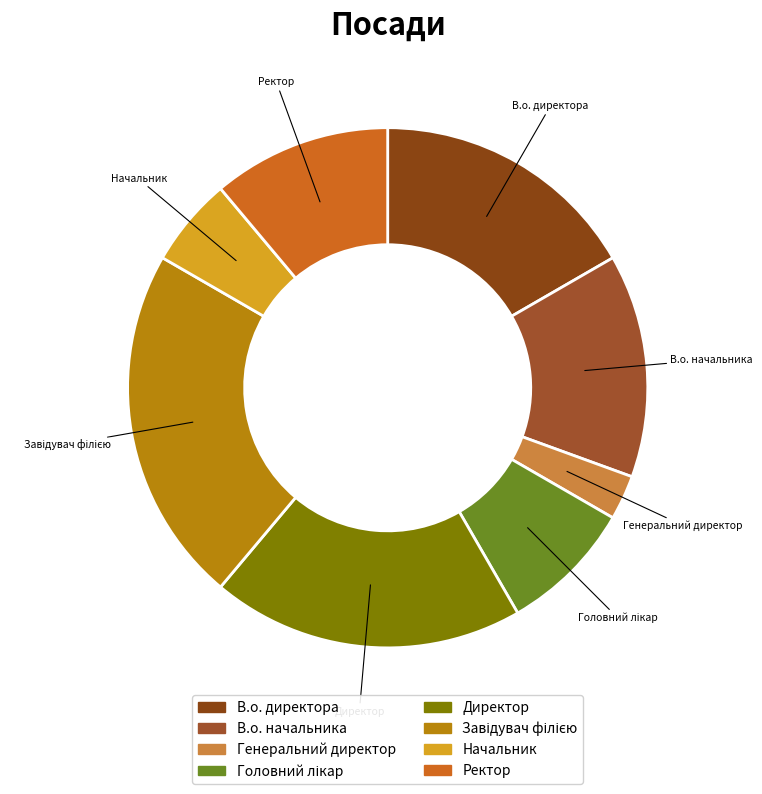

Between Генеральний директор and В.о. директора, which is larger?

В.о. директора